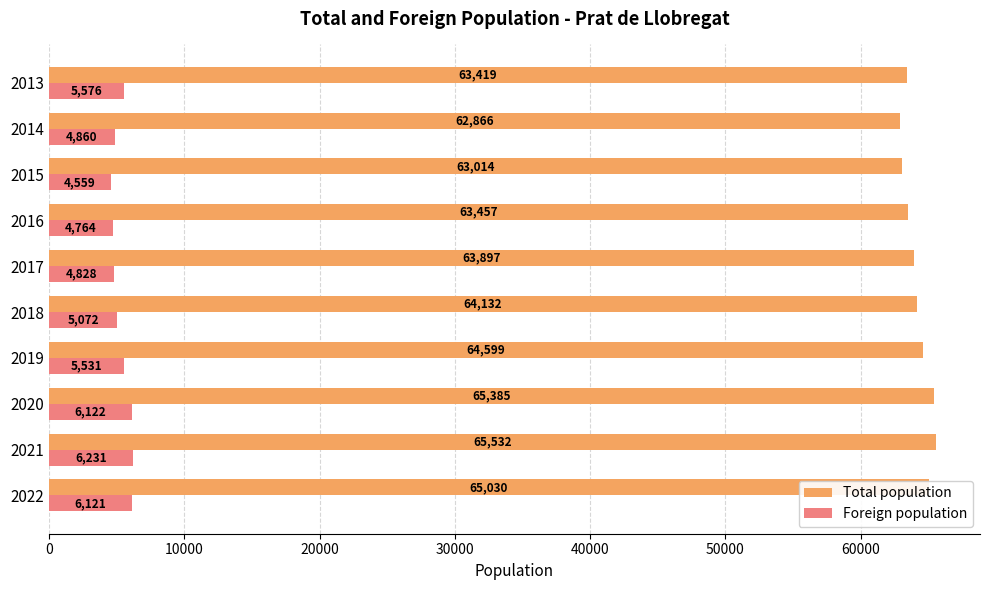

At which label is Total population closest to 64199?

2018